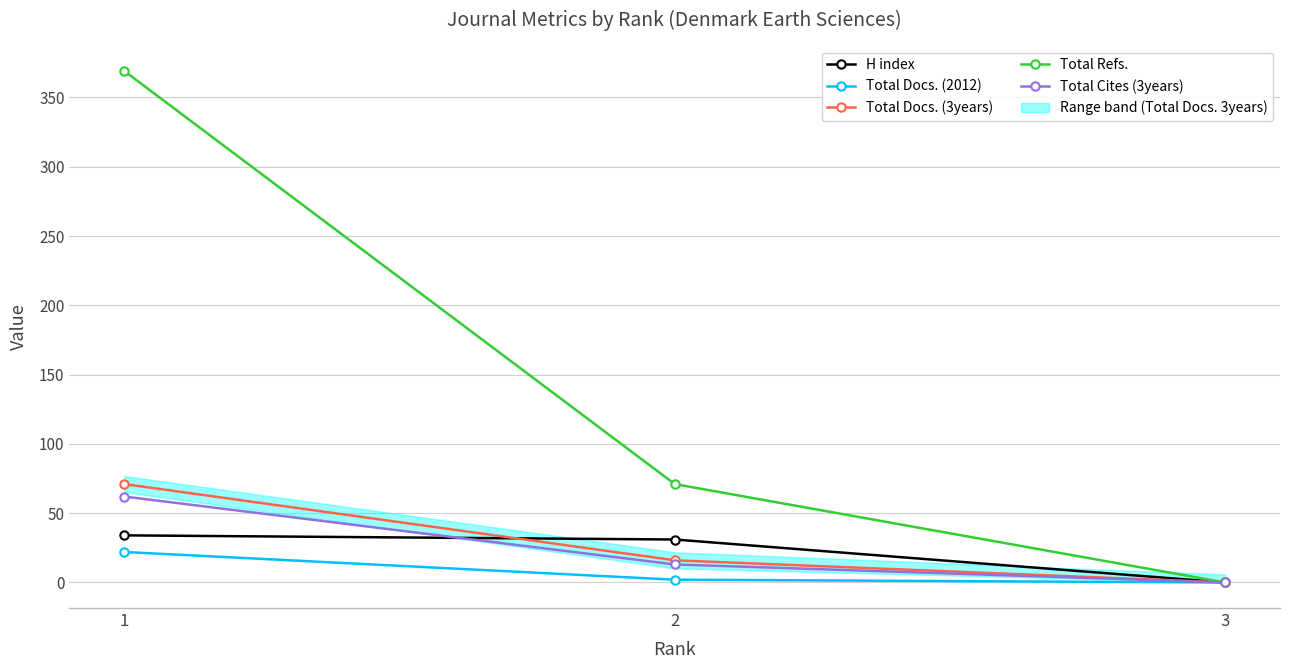

What is the sum of all H index values?

65